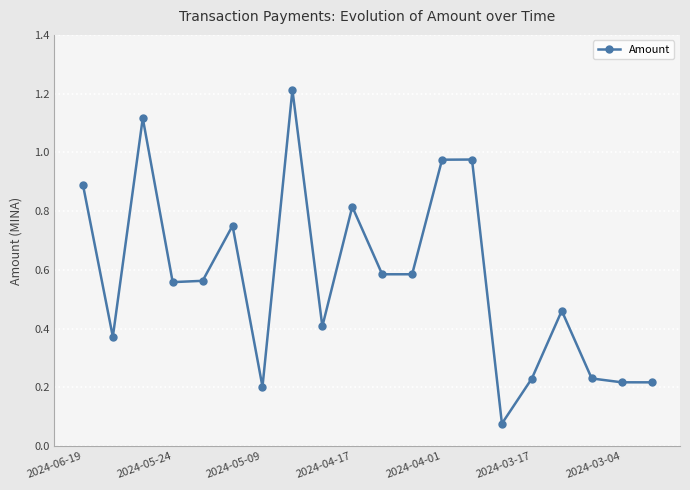

What is the greatest value displayed?

1.2